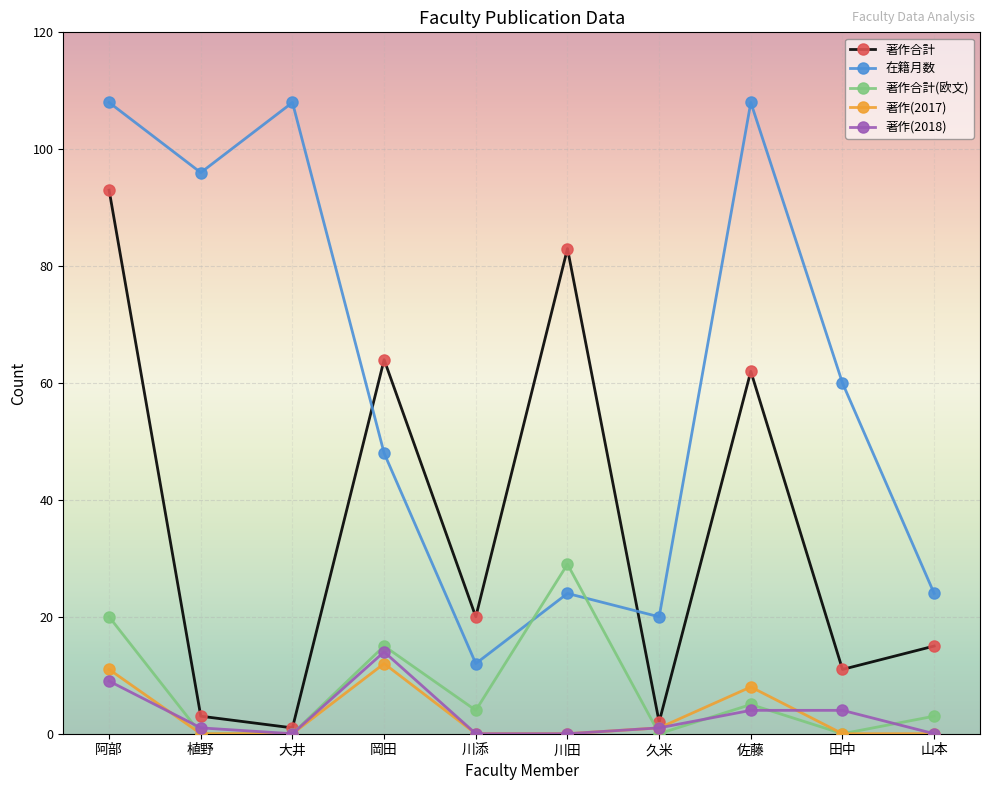

What is the highest value of the 著作合計 series?

93